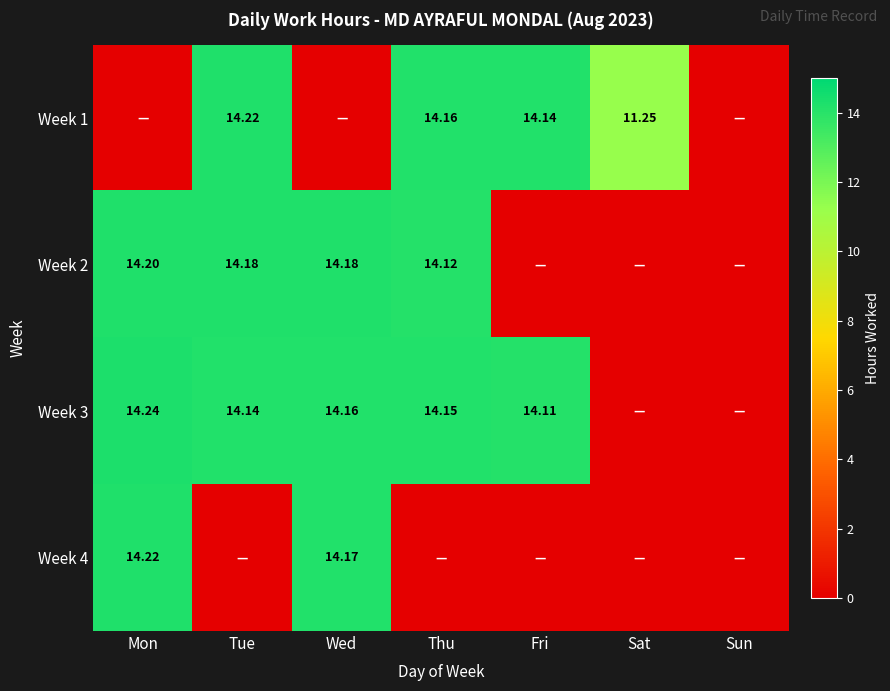

What is the difference between the second highest and second lowest values in the Week 1 series?

14.2